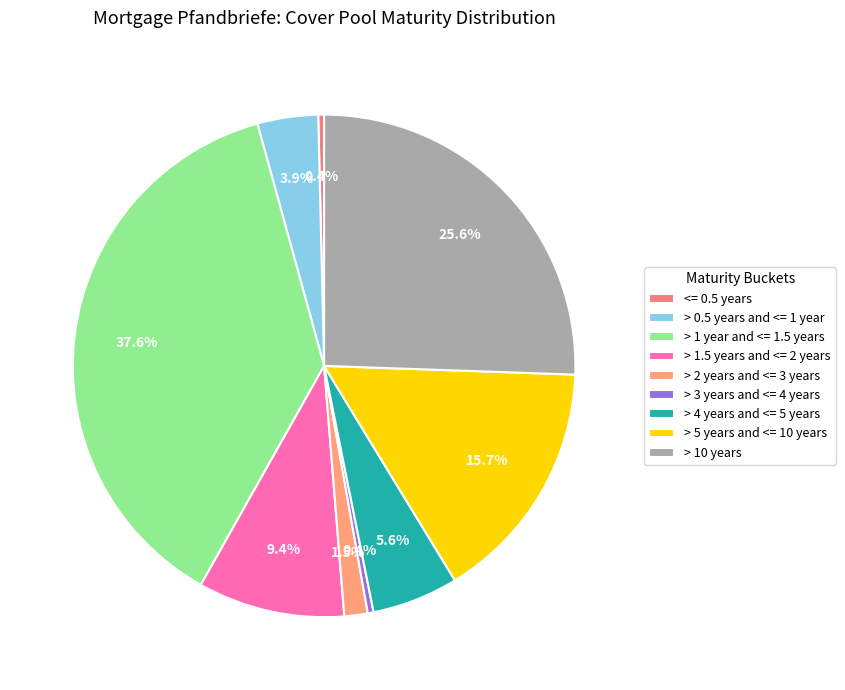

What is the ratio of the value at > 1 year and <= 1.5 years to the value at > 10 years?

1.5